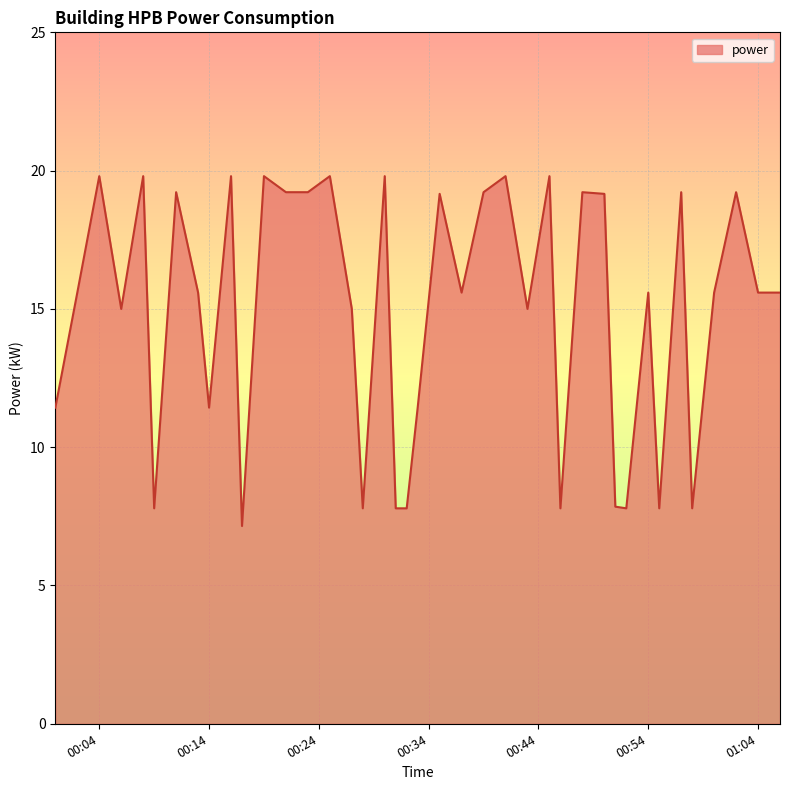

What is the maximum value shown in the chart?

19.8